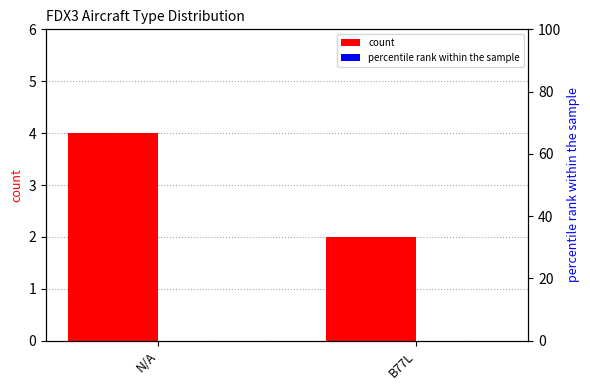

Which series changed the most between N/A and B77L?

count